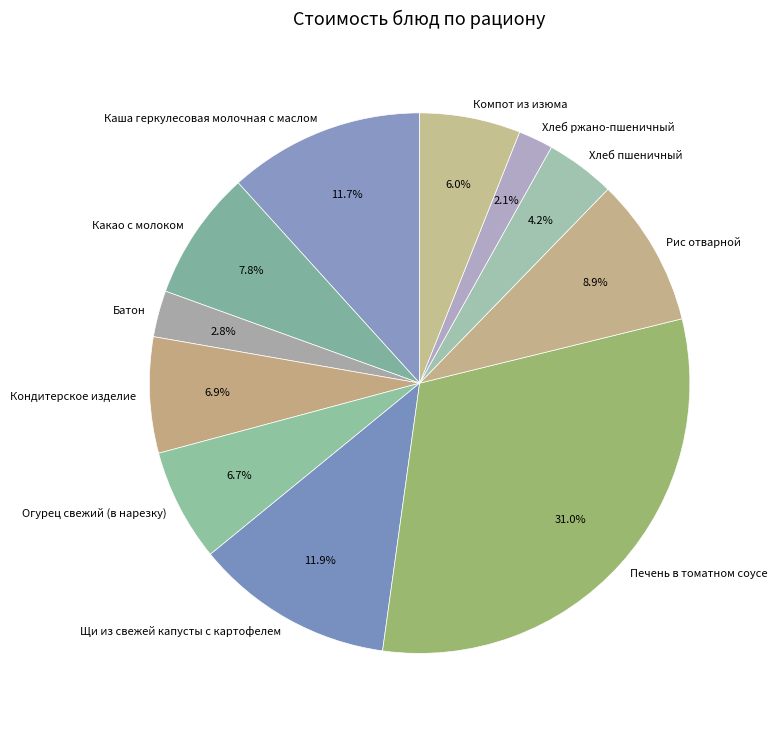

What is the largest slice in the pie chart?

Печень в томатном соусе